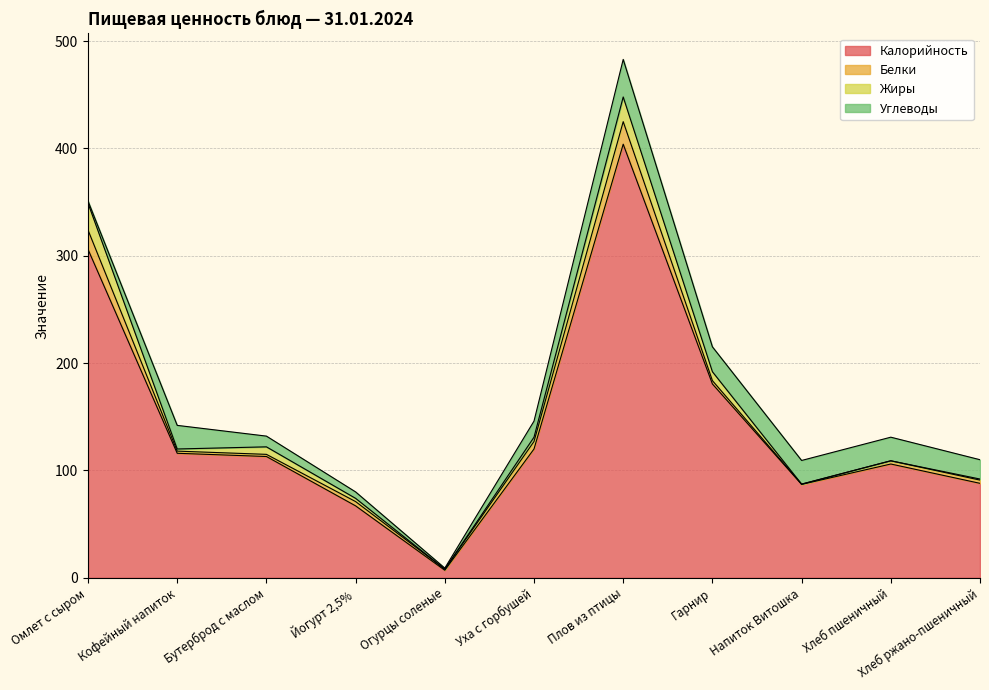

How many data points does each series have?

11